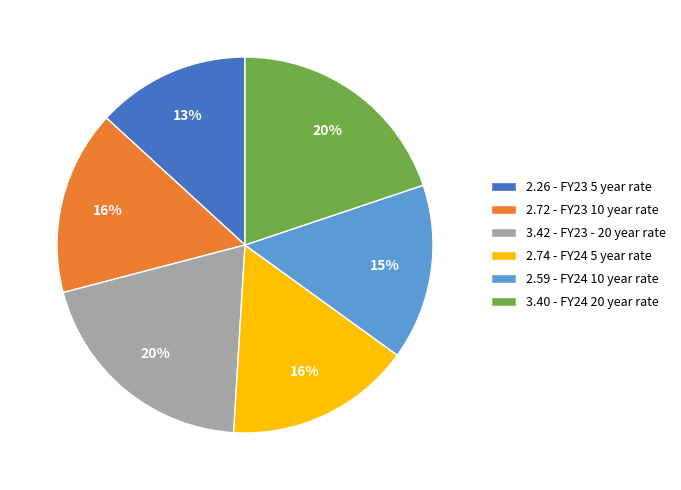

What percentage is the 3.40 - FY24 20 year rate slice, to the nearest percent?

20%